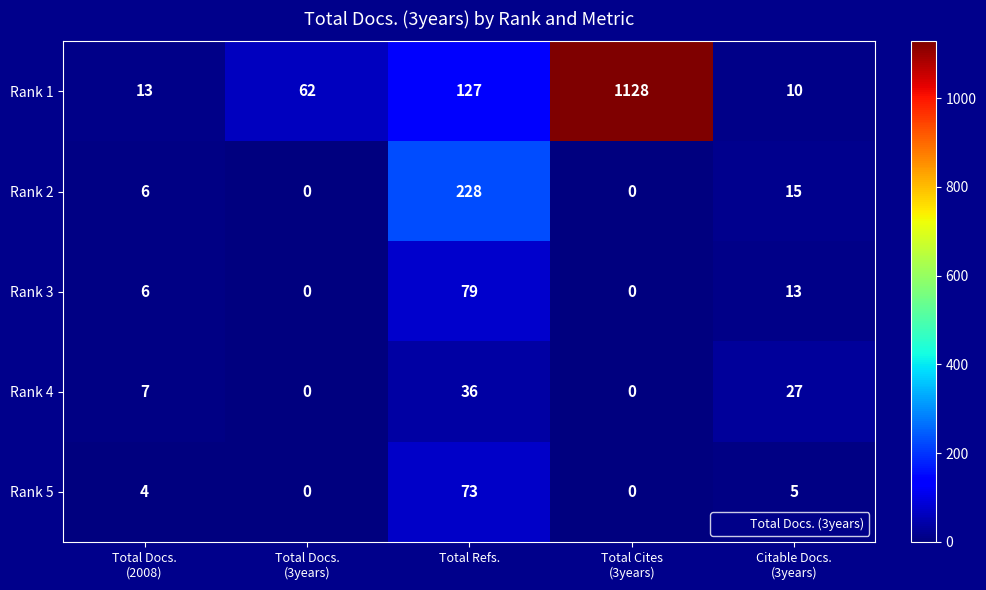

What is the maximum value shown in the chart?

1128